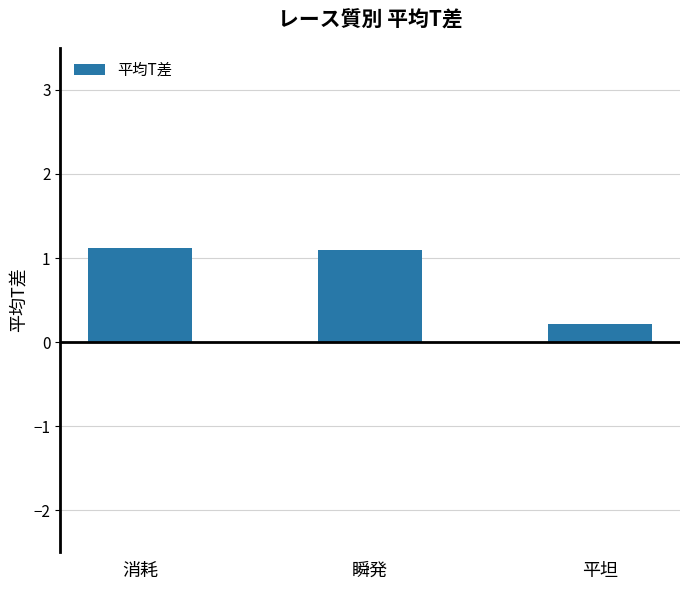

Reading right to left, extract all data points from this chart.

0.2	1.1	1.1